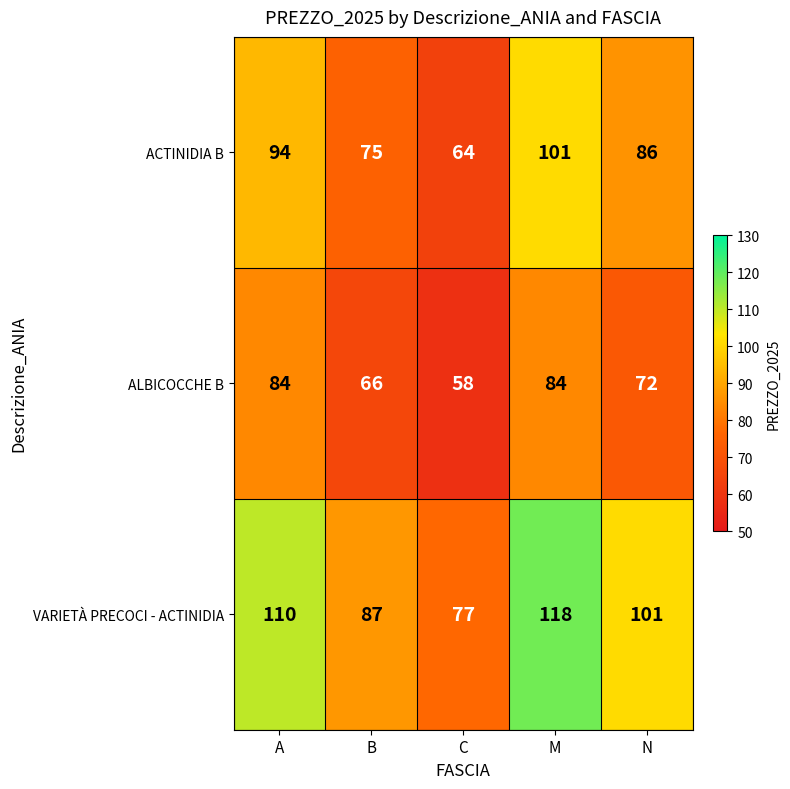

How many distinct data groups are displayed?

3